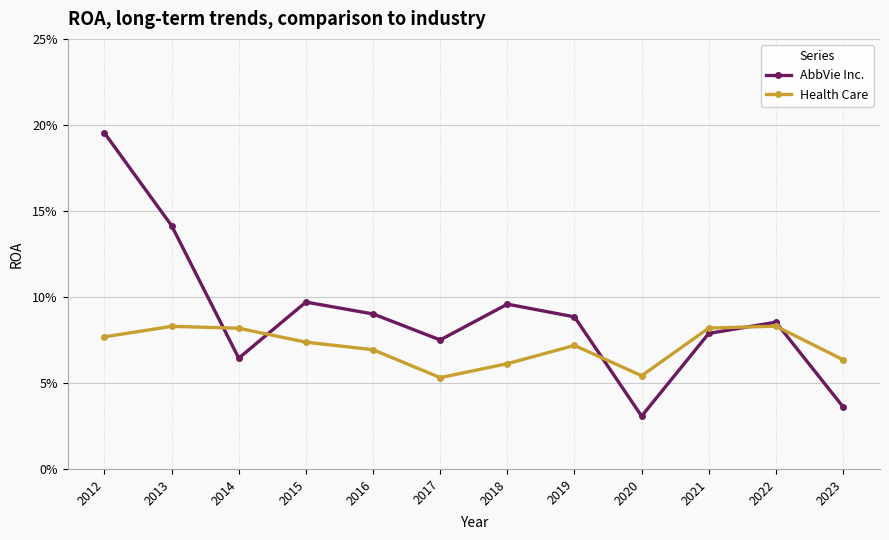

Which category has the lowest value in the Health Care series?

2017